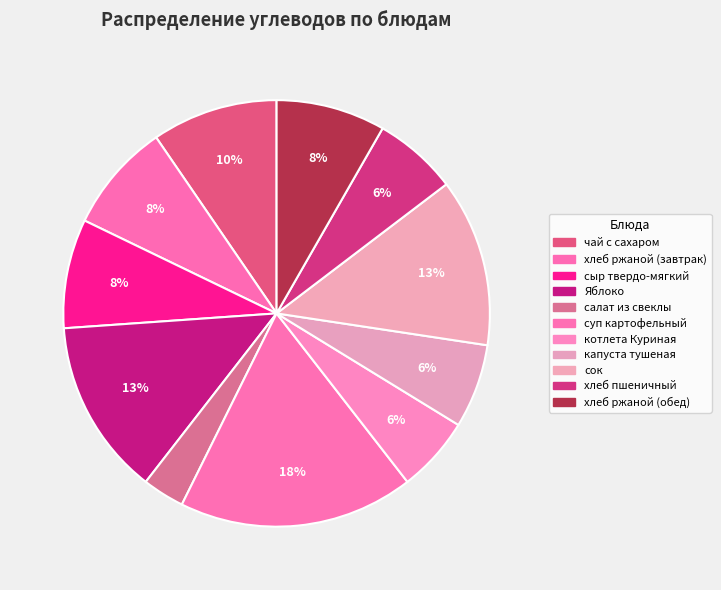

Count the number of slices in the pie.

11